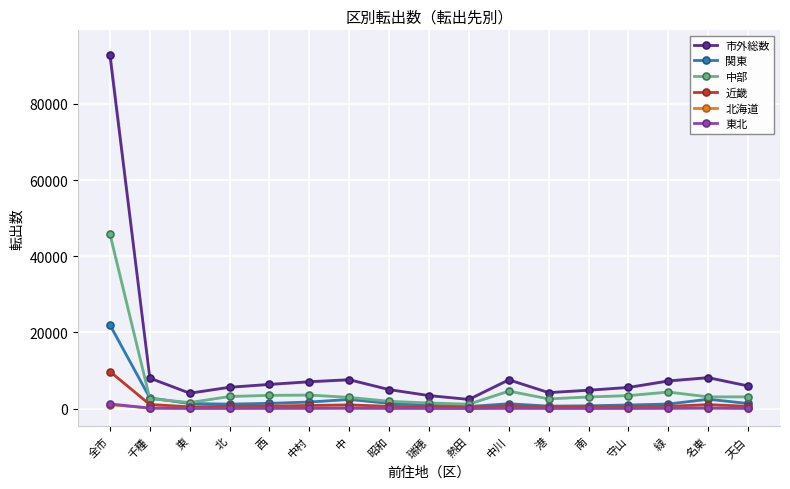

Is this an area chart (filled region under the line)?

No